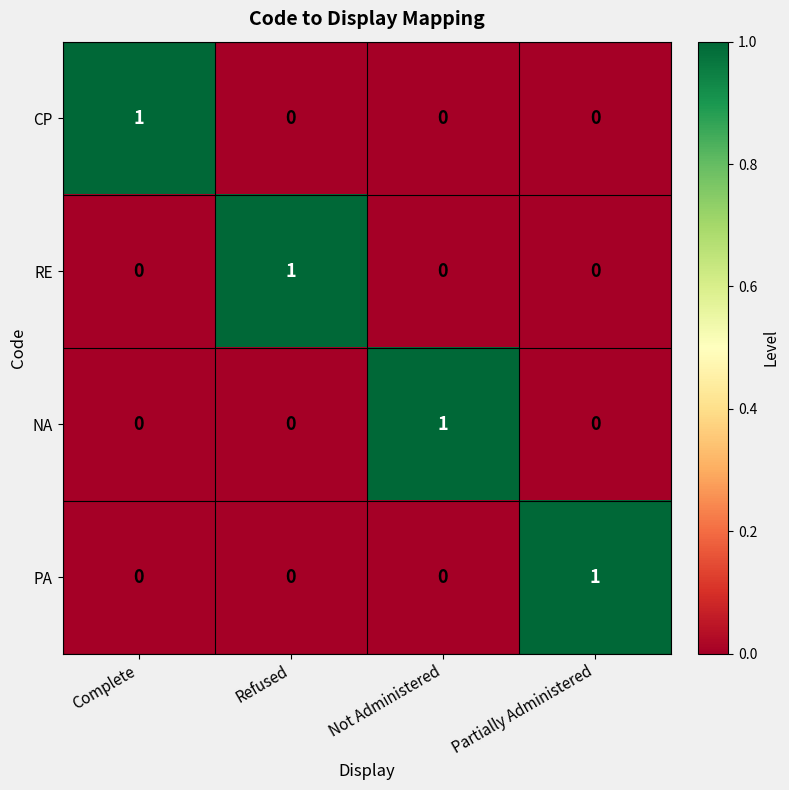

Count the CP values in the range 0 to 1.

4